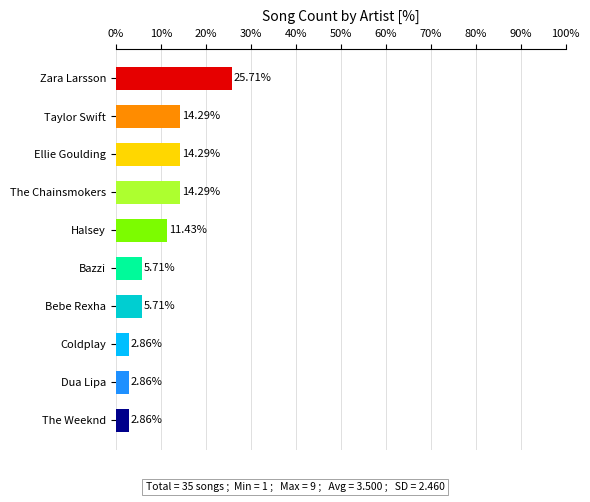

What is the difference between the values at Zara Larsson and Bazzi?

20.0